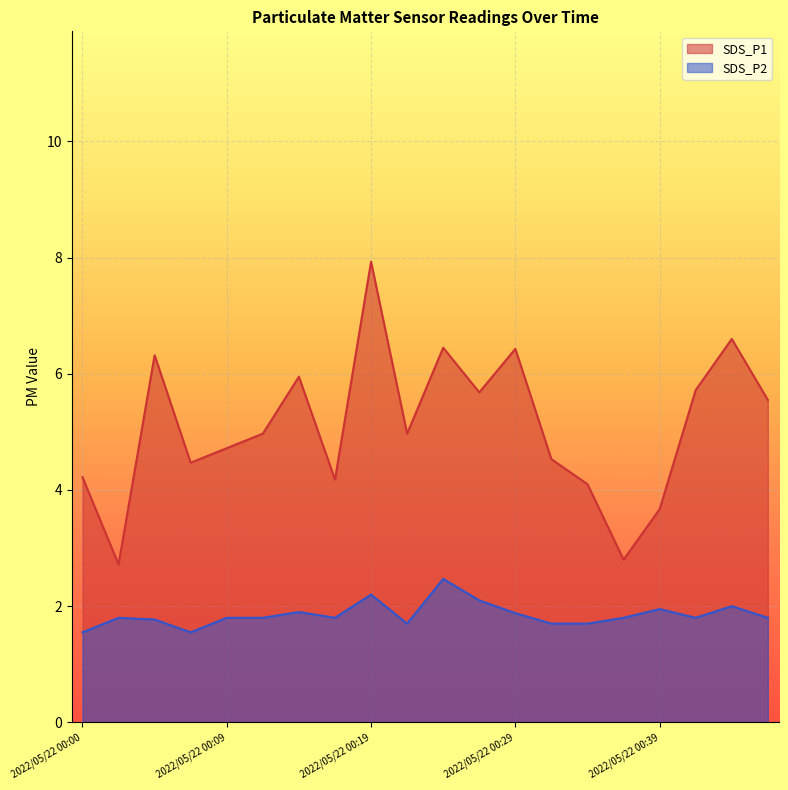

How many interior local peaks does the SDS_P1 series have?

6